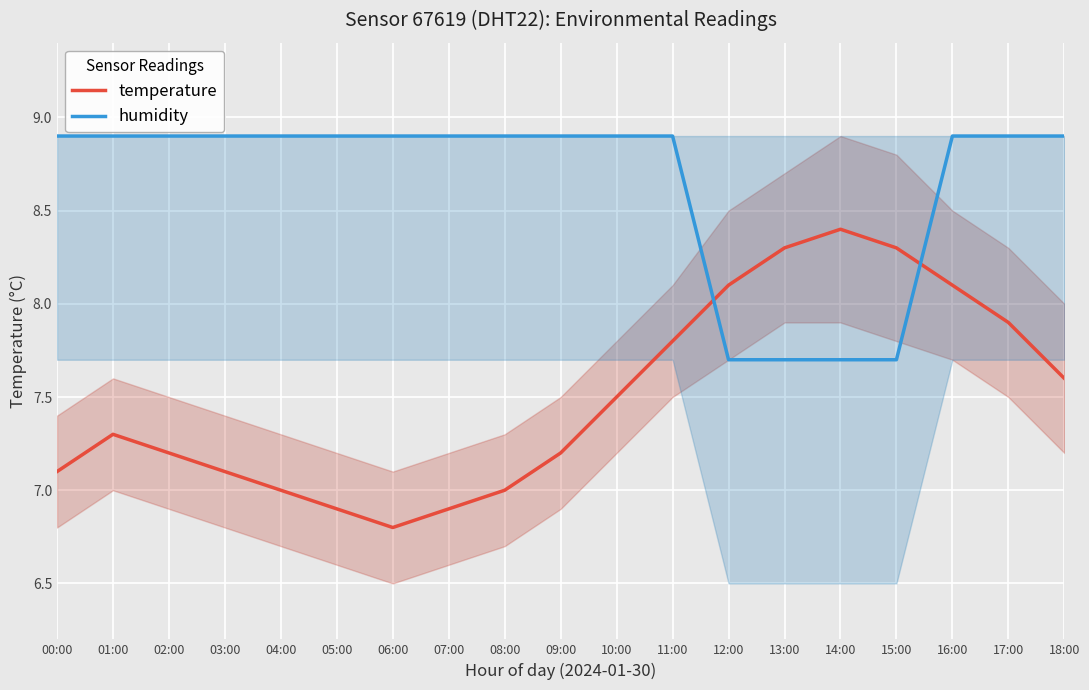

Where does the humidity series first go above 8?

00:00